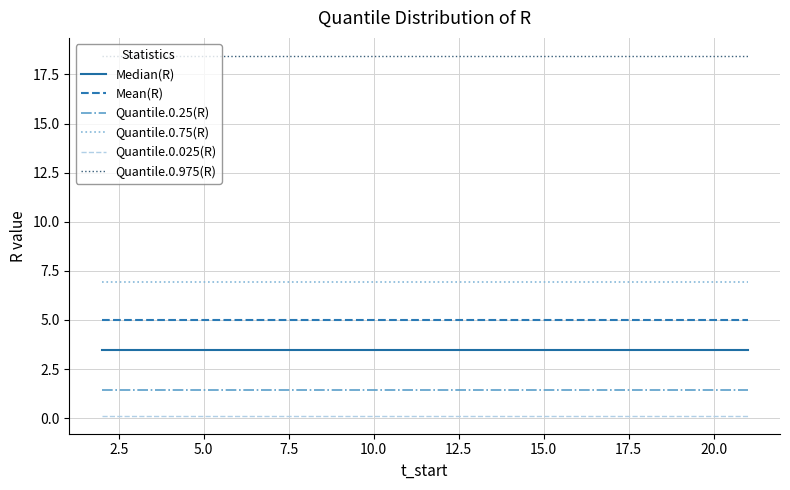

True or false: Median(R) and Quantile.0.75(R) cross at least once.

False